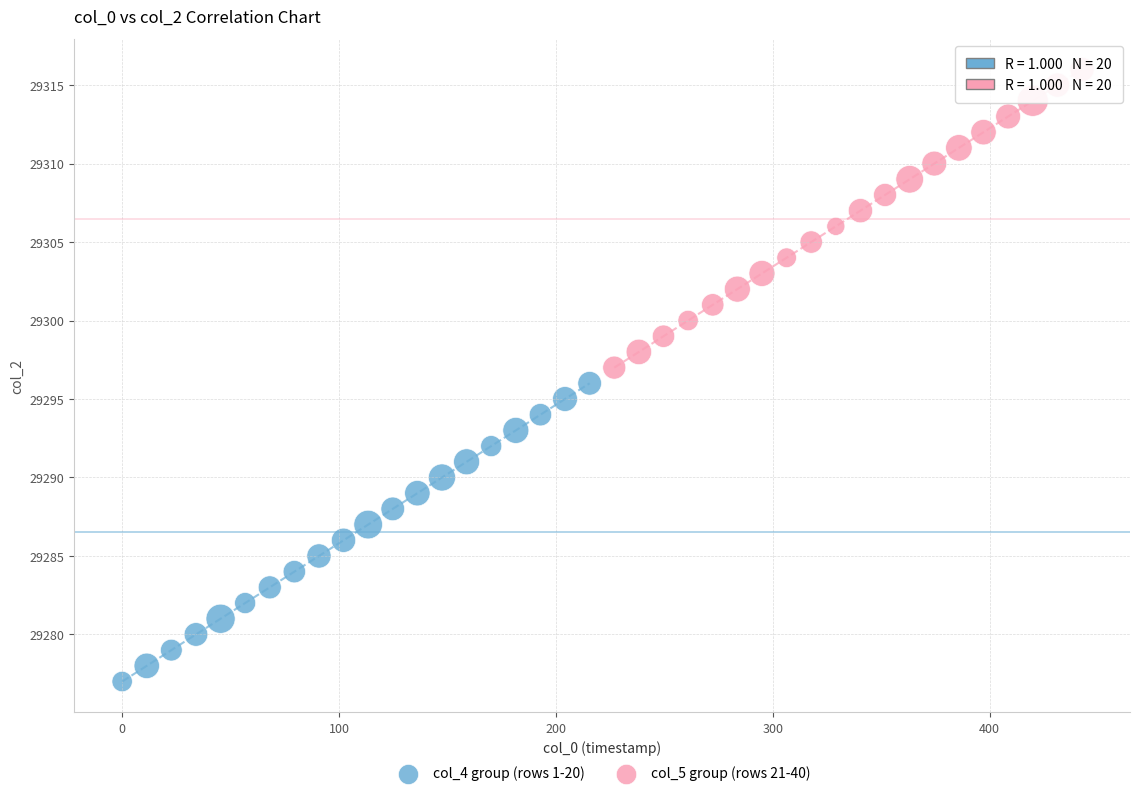

Which series contains the highest Y value?

col_5 group (rows 21-40)